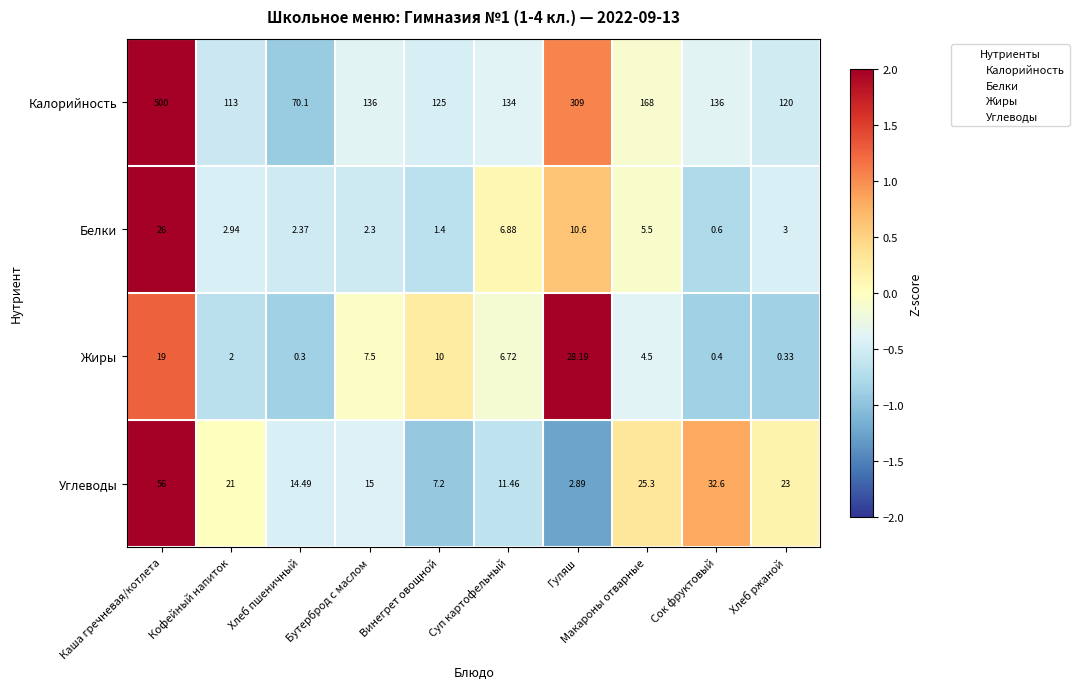

Which series changed the most between Хлеб пшеничный and Винегрет овощной?

Калорийность